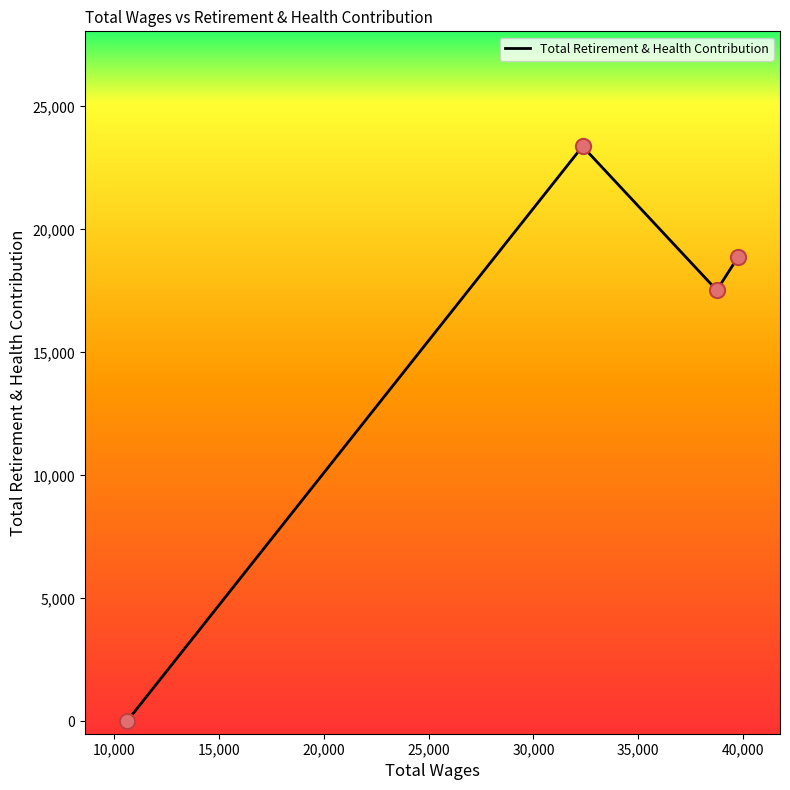

True or false: the data has more than 1 interior local peaks.

False